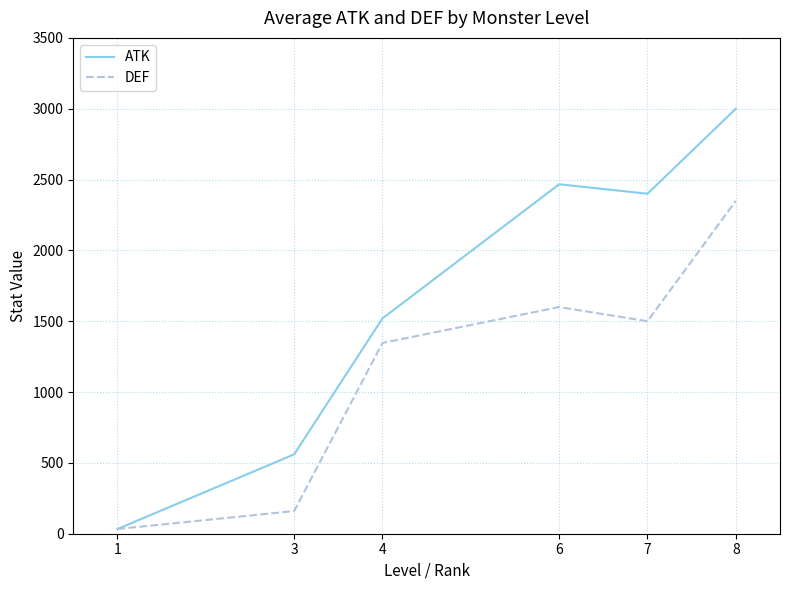

True or false: DEF has a value of 1346.7 at 4.

True